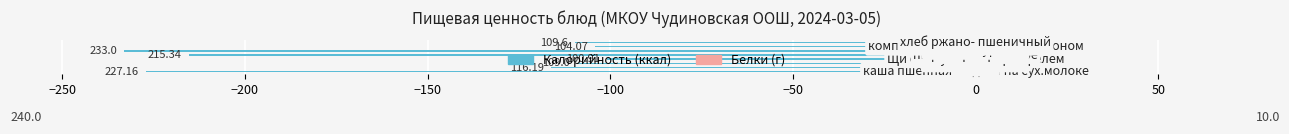

What are all the series names shown in the legend?

Калорийность, Белки